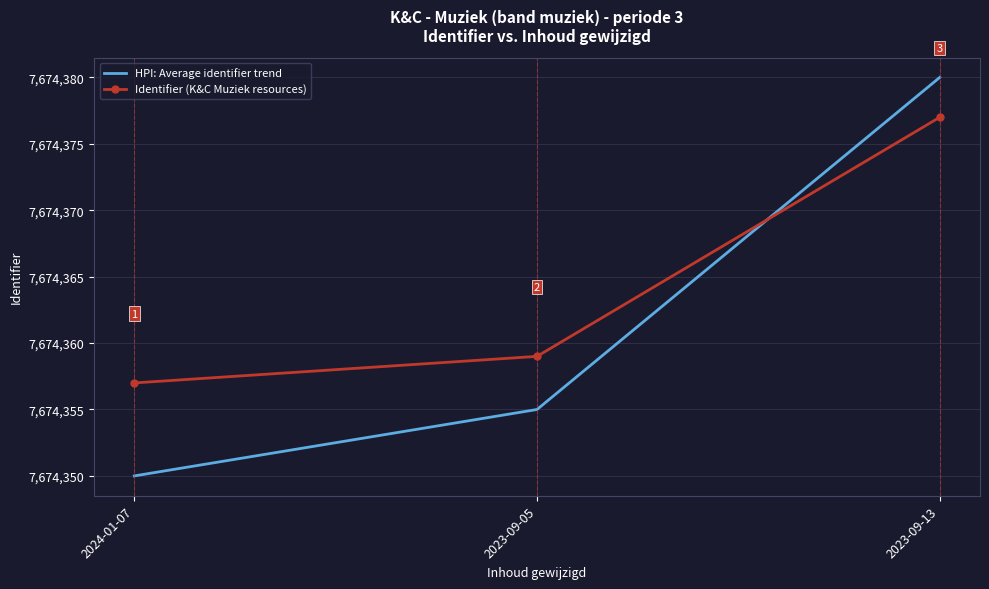

Which series has the largest total across all categories?

Identifier (K&C Muziek resources)